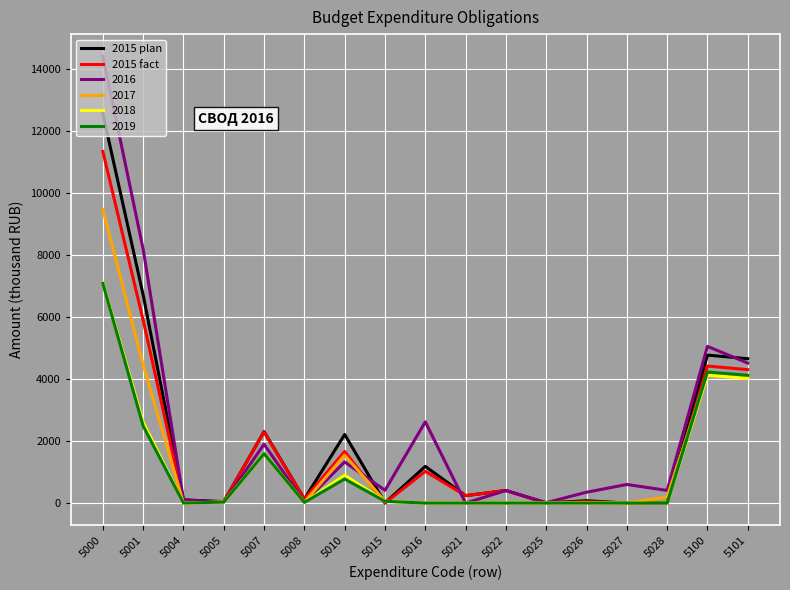

What is the total value across all series at 5015?

586.8